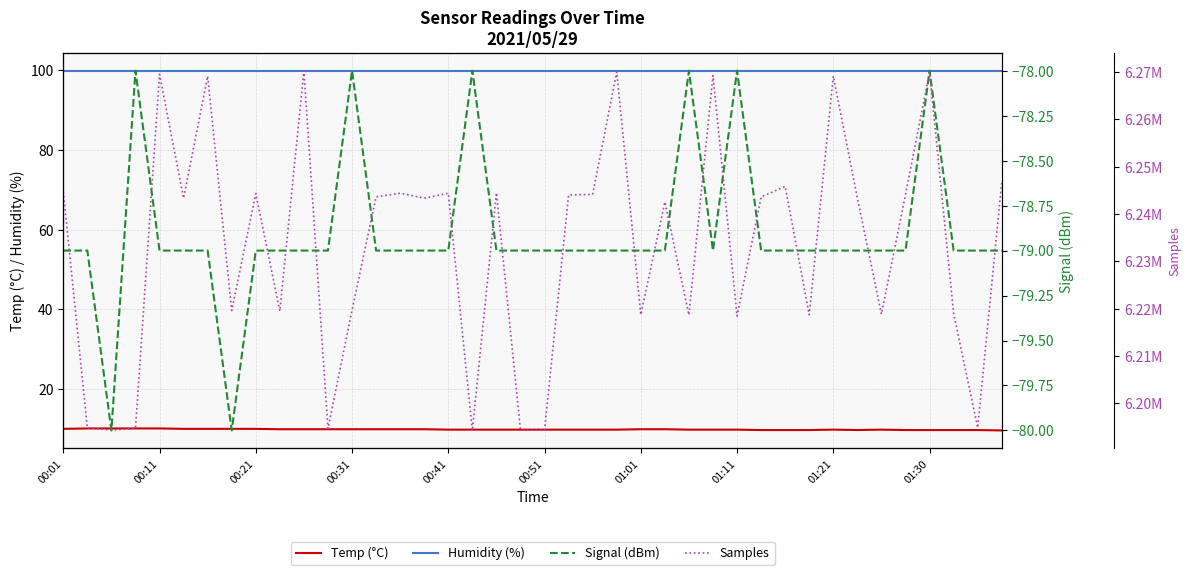

Which series has the largest total across all categories?

Samples